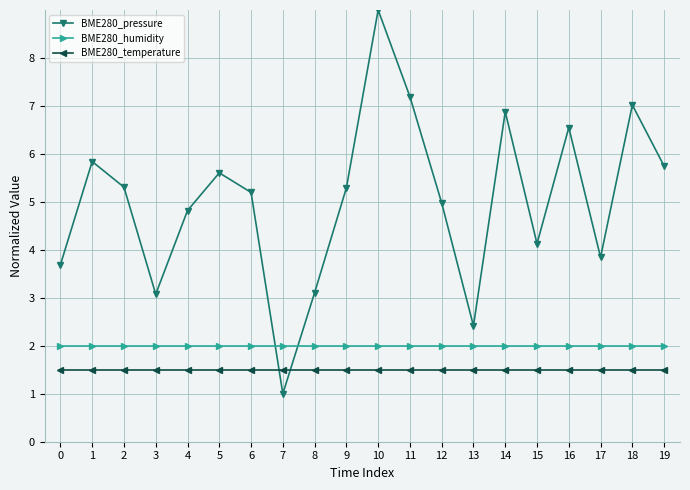

Which label corresponds to the smallest value in the chart?

7